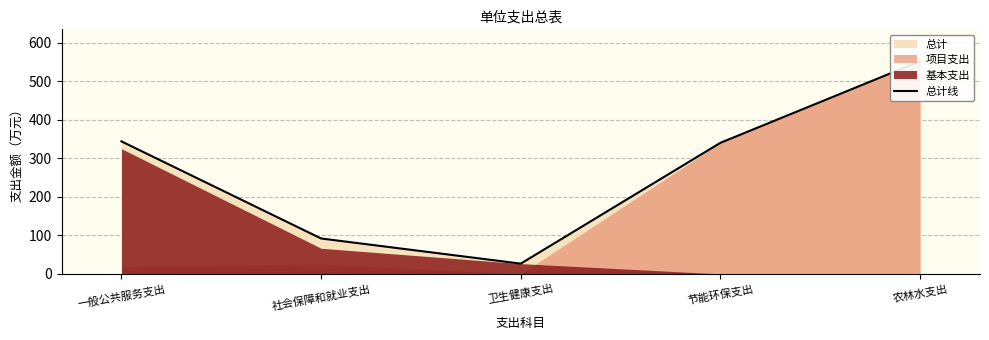

Rank the categories by value from lowest to highest.

卫生健康支出, 社会保障和就业支出, 节能环保支出, 一般公共服务支出, 农林水支出